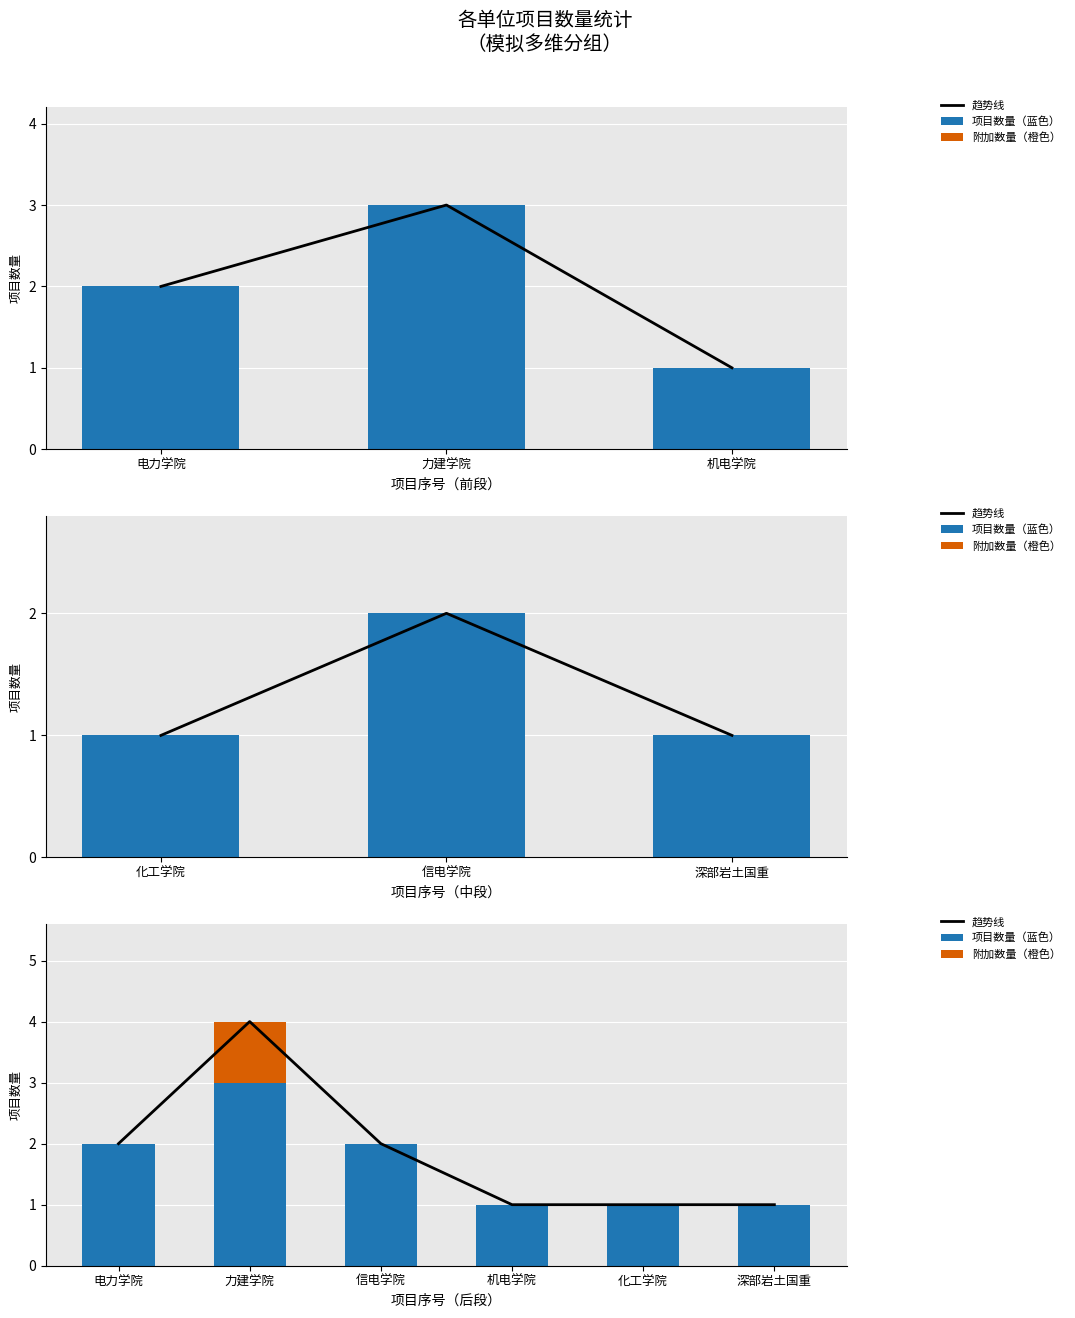

What is the spread (max minus min) of values at 化工学院?

1